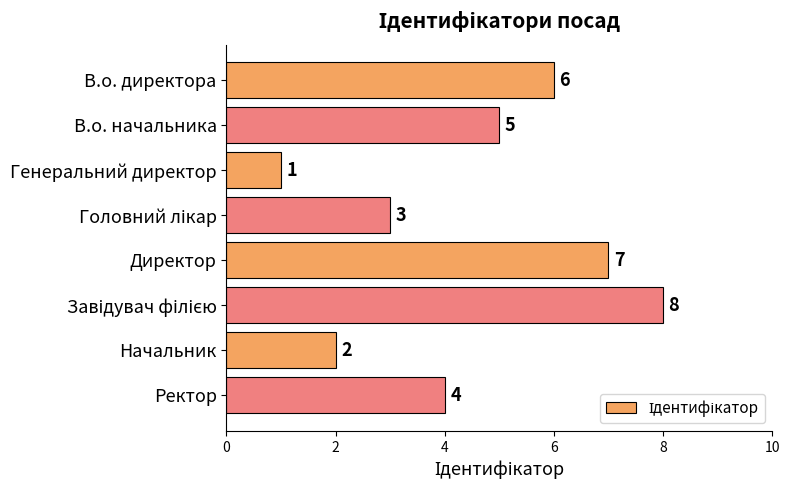

Between Директор and В.о. директора, which is larger?

Директор